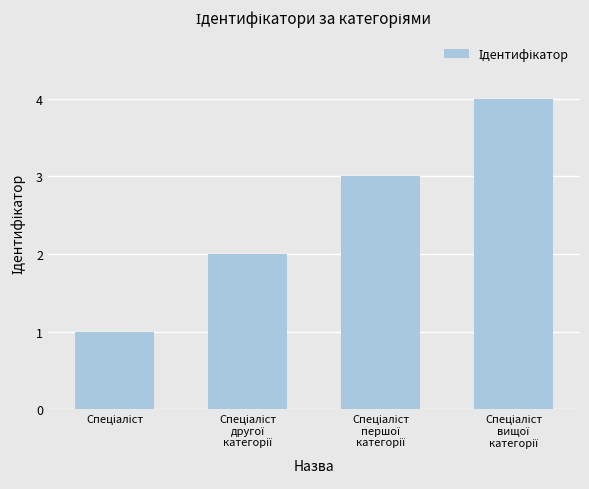

What is the greatest value displayed?

4